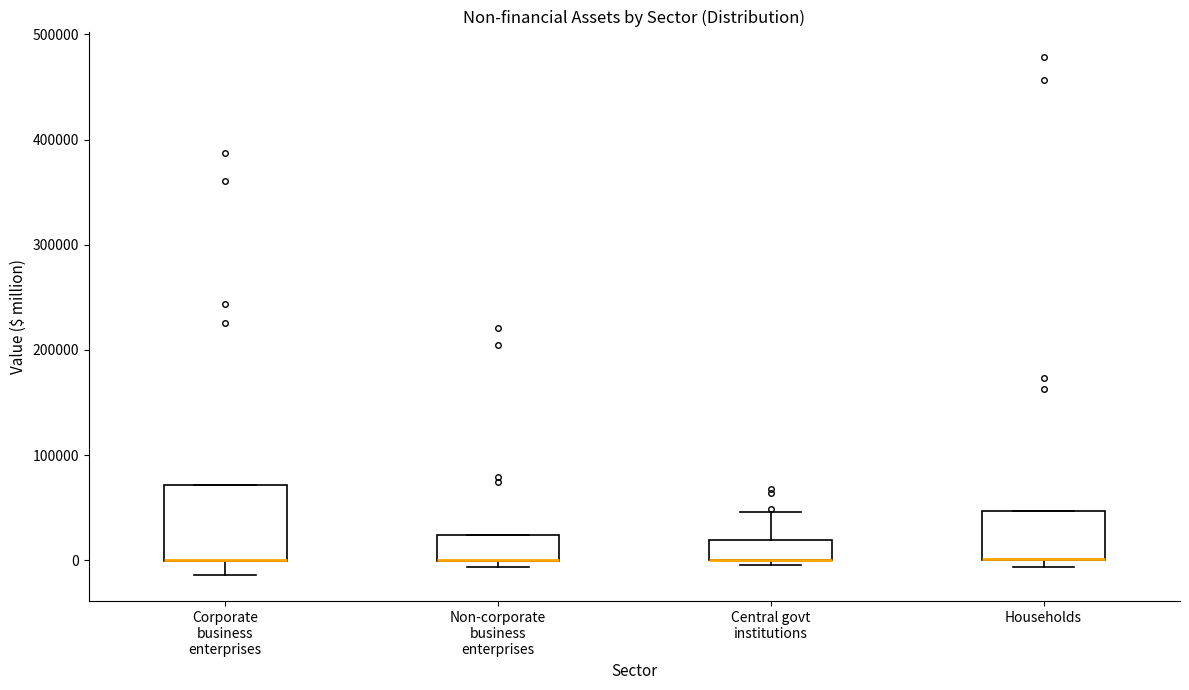

Comparing the boxes themselves (not the whiskers), which one is the tallest?

Corporate business enterprises